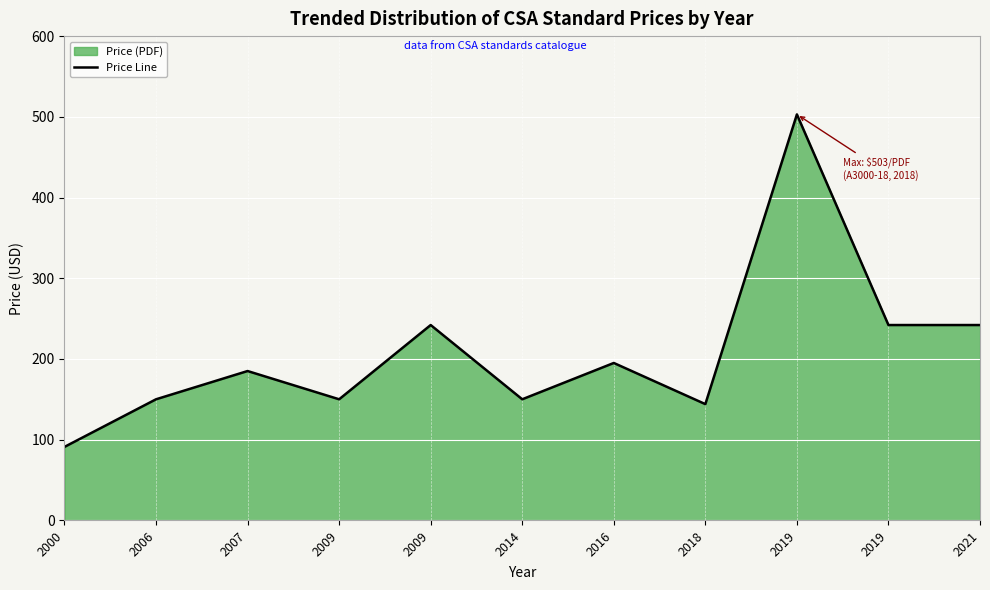

List the labels in order of value, smallest first.

2000, 2018, 2006, 2009, 2014, 2007, 2016, 2009, 2019, 2021, 2019